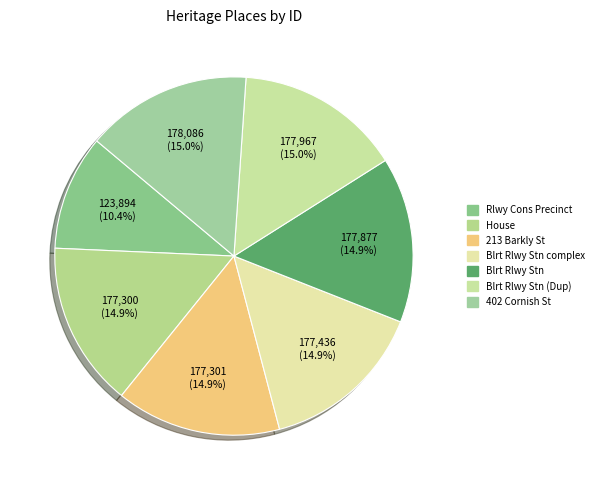

How many segments does this pie chart have?

7